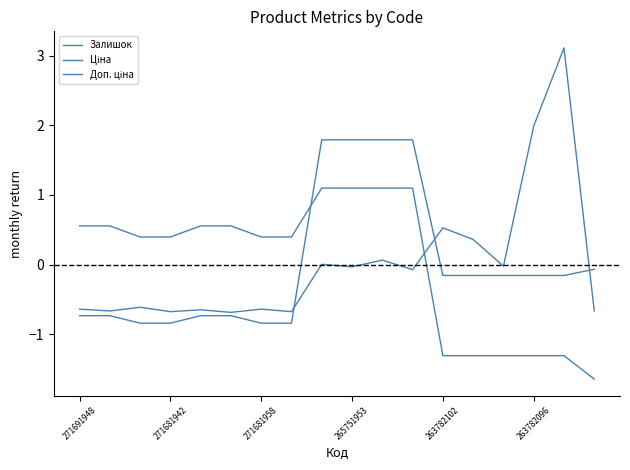

List the series in order of their overall mean, lowest first.

Ціна, Доп. ціна, Залишок